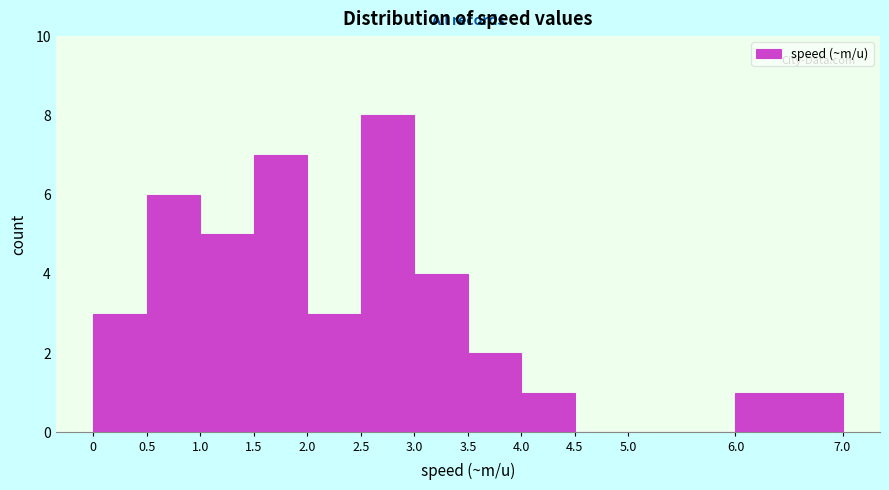

Reading left to right, list every bar in this chart as the range it spans on the x-axis followed by its height. The values are not printed on the chart, so give them approximately, as read against the axis.

0 to 0.5: 3
0.5 to 1.0: 6
1.0 to 1.5: 5
1.5 to 2.0: 7
2.0 to 2.5: 3
2.5 to 3.0: 8
3.0 to 3.5: 4
3.5 to 4.0: 2
4.0 to 4.5: 1
4.5 to 5.0: 0
5.0 to 6.0: 0
6.0 to 7.0: 1